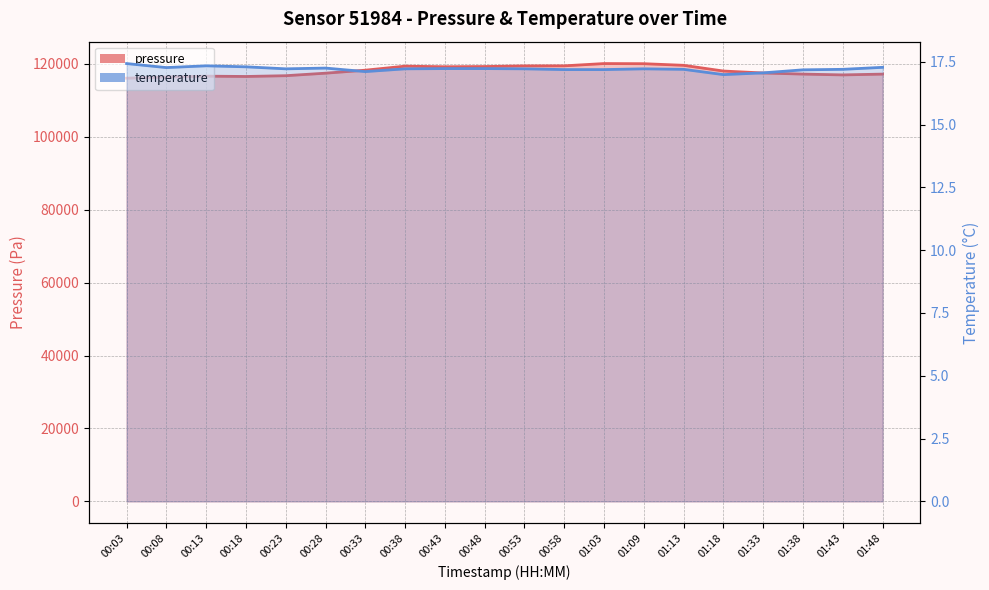

At which label is pressure closest to 118103?

01:18